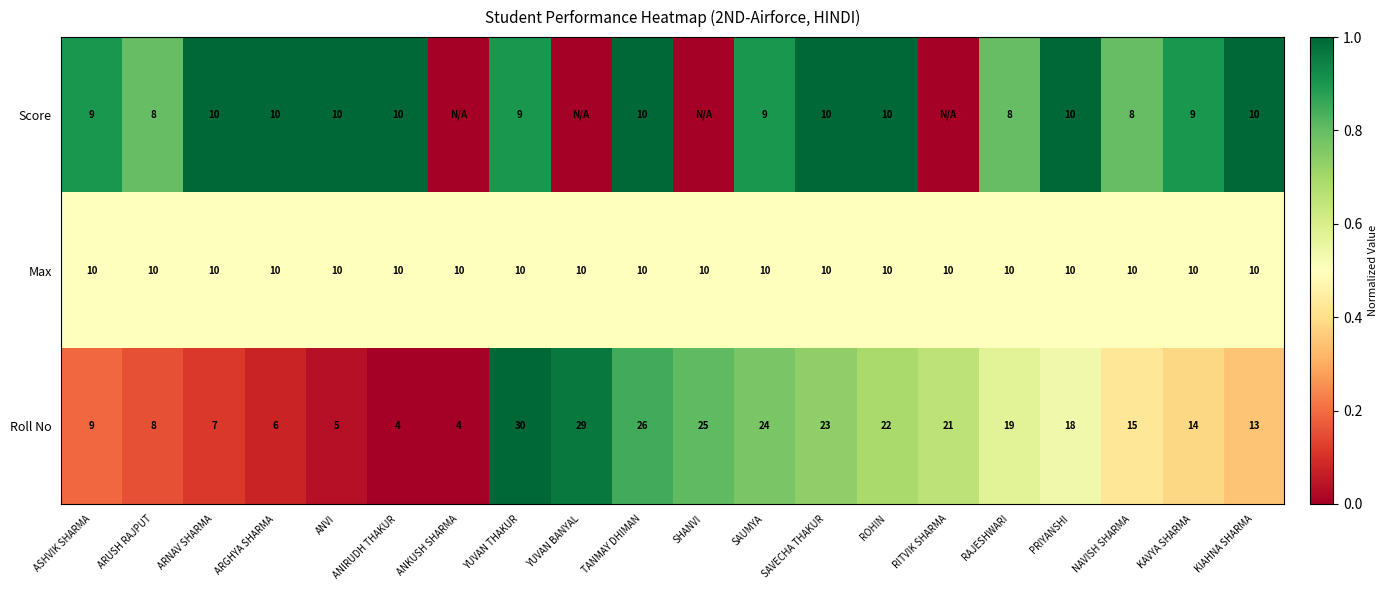

How many categories are shown in the chart?

20